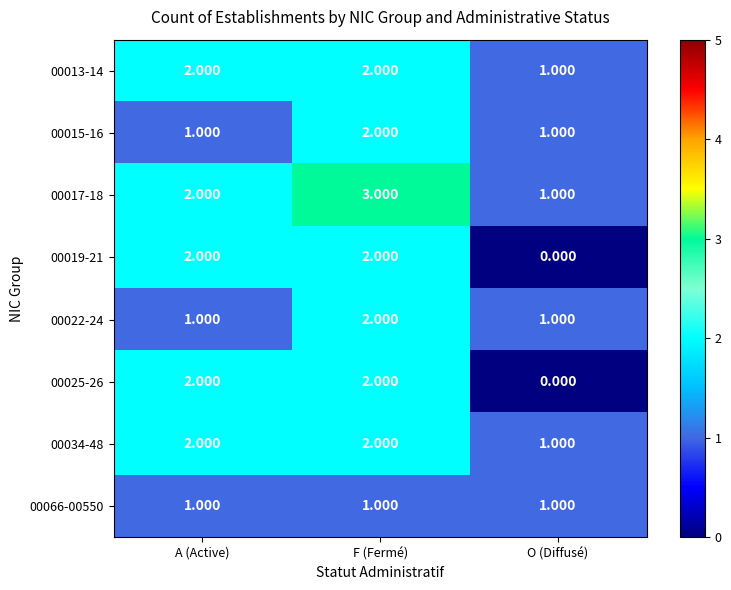

At which category is the sum across all series the highest?

F (Fermé)